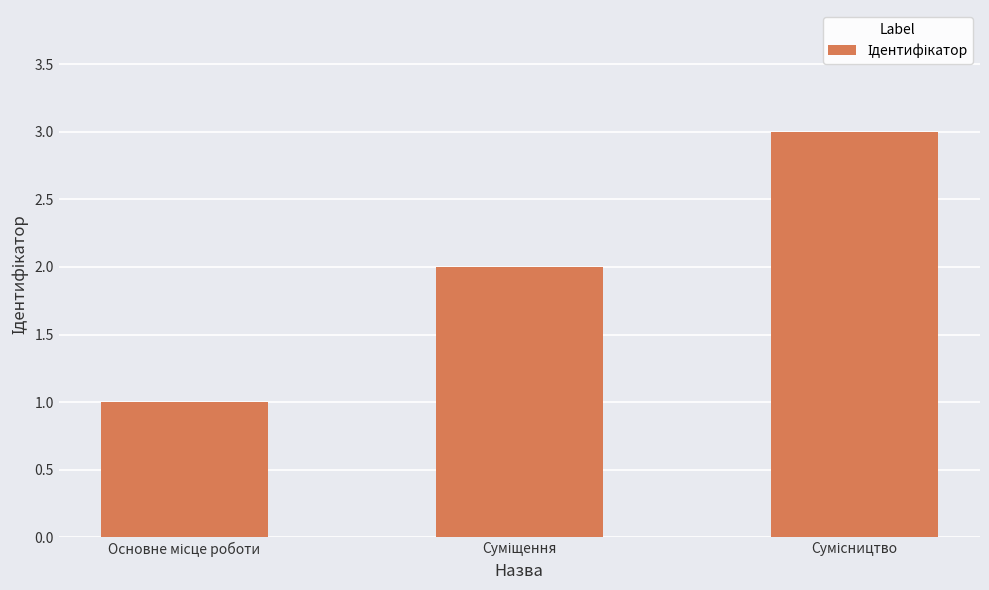

What is the greatest value displayed?

3